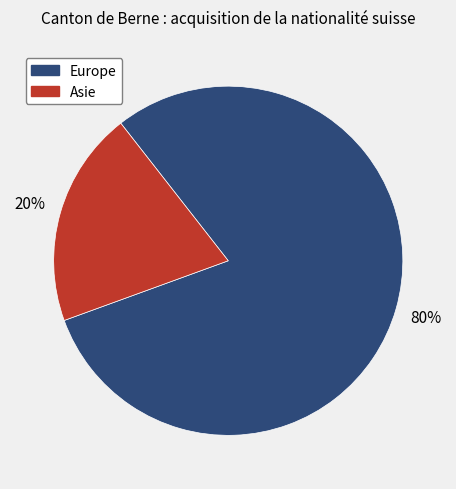

Between Asie and Europe, which is larger?

Europe